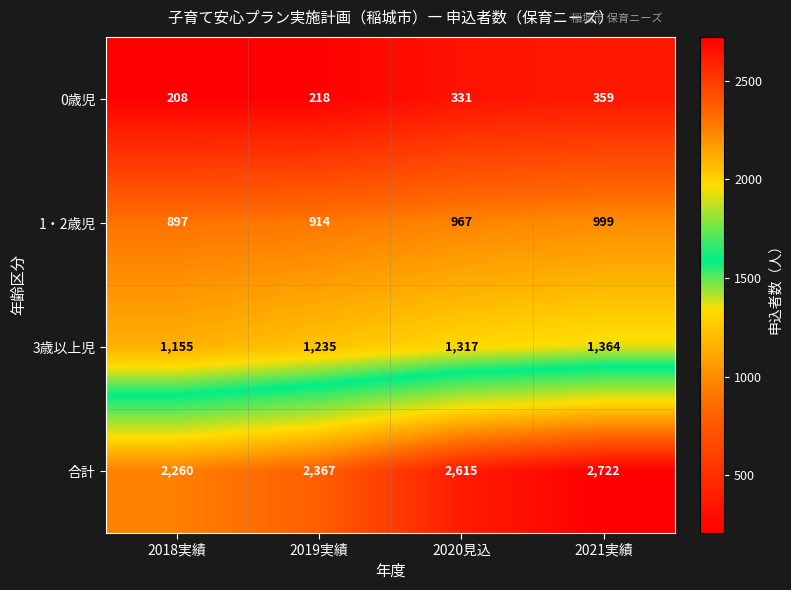

What is the total value across all series at 2019実績?

4734